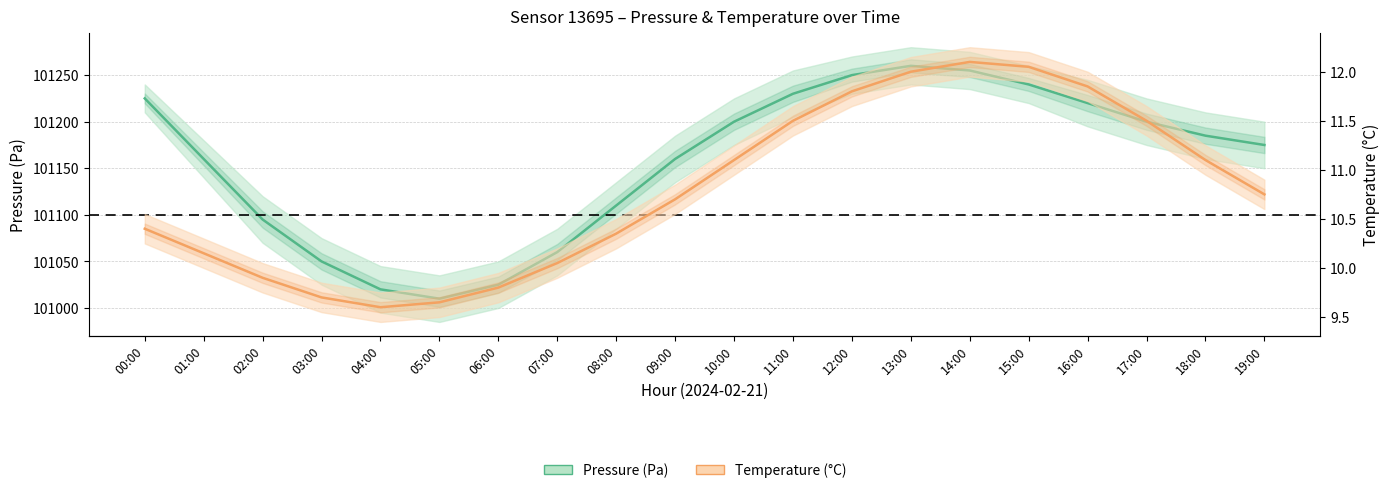

What is the label of the 8th point from the left?

07:00